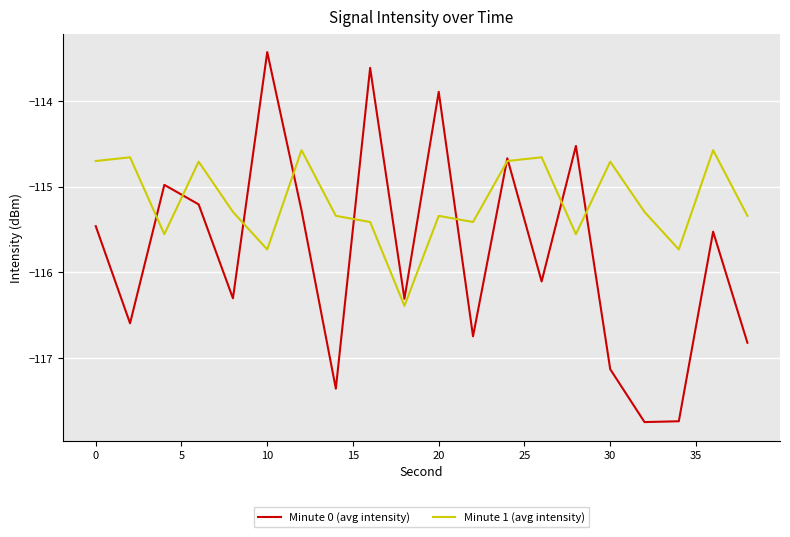

What is the greatest value displayed?

-113.4